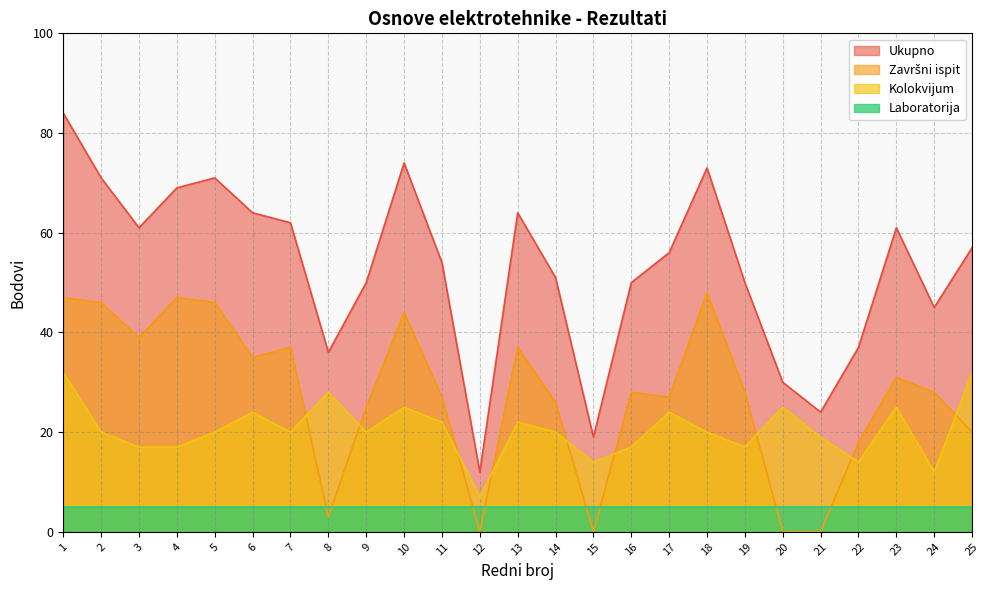

True or false: Ukupno and Kolokvijum intersect in this chart.

False